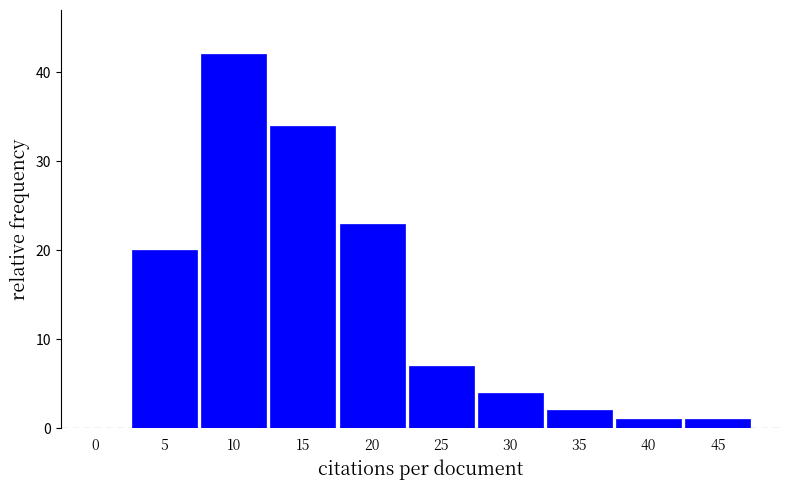

Reading right to left, list all the values displayed in this chart.

45=1	40=1	35=2	30=4	25=7	20=23	15=34	10=42	5=20	0=0